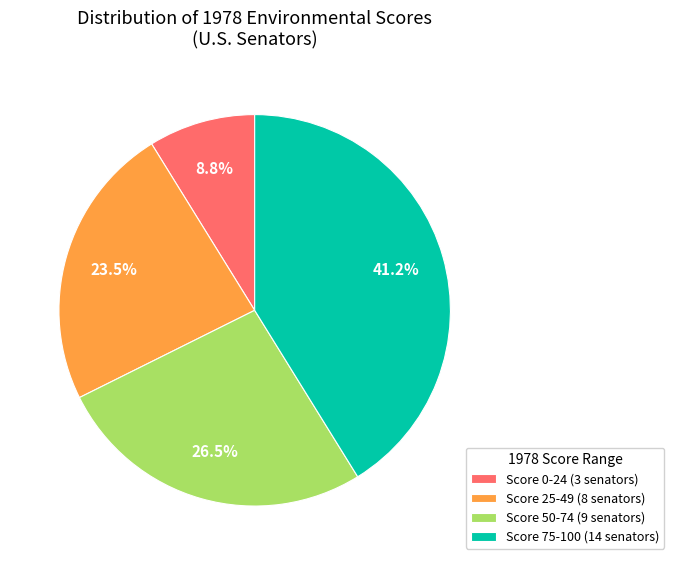

Rank the categories by value from highest to lowest.

Score 75-100 (14 senators), Score 50-74 (9 senators), Score 25-49 (8 senators), Score 0-24 (3 senators)